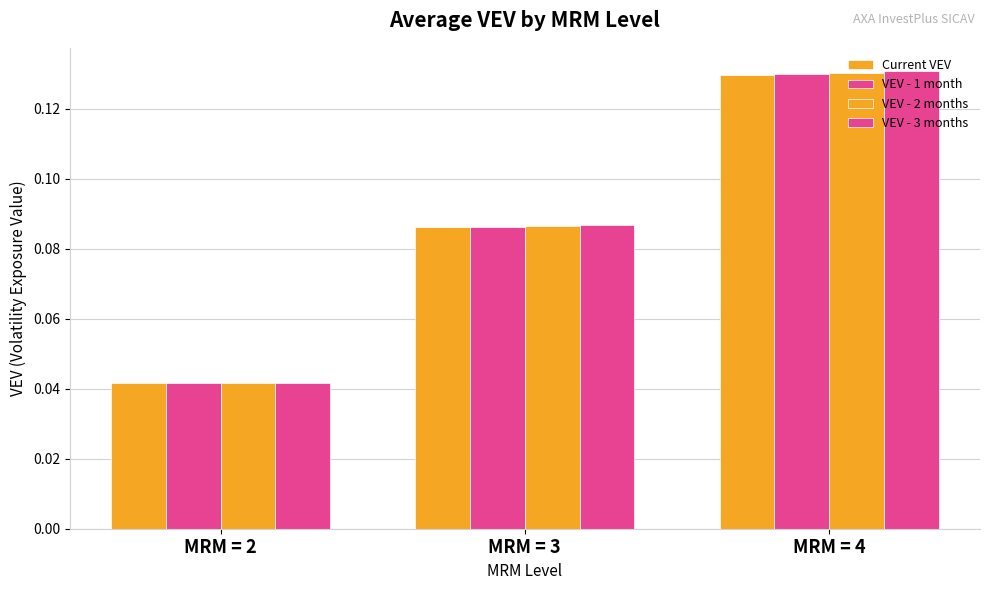

How many groups of bars are there?

3